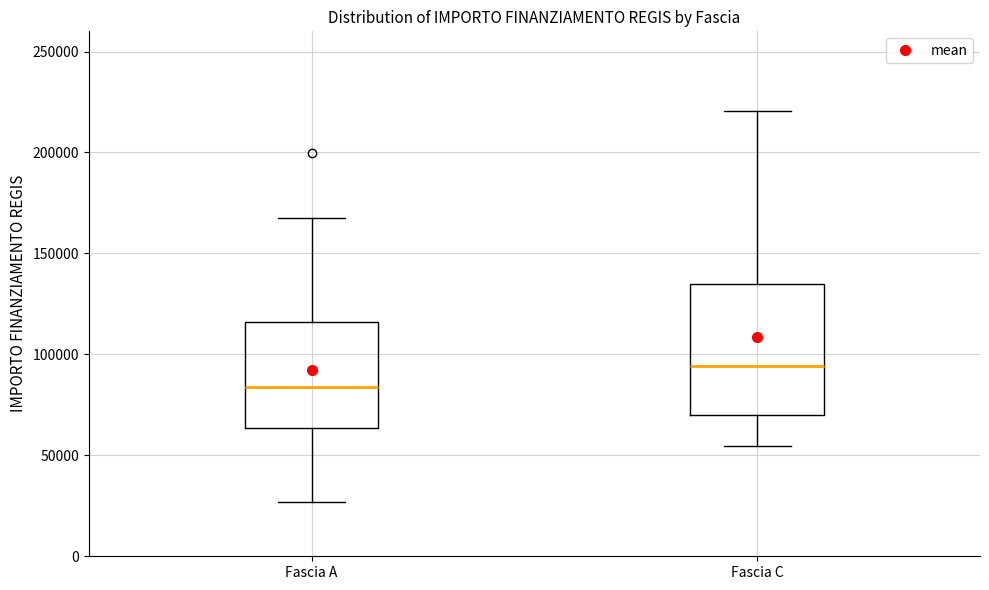

Which box's median line is the highest?

Fascia C